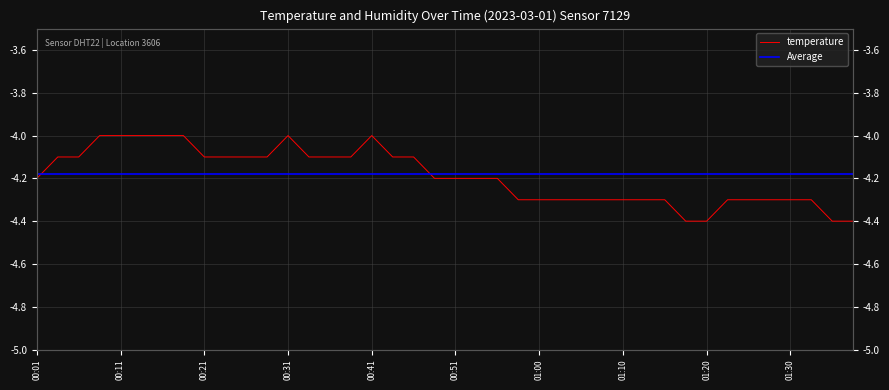

Rank the categories by value from highest to lowest.

00:09, 00:11, 00:14, 00:16, 00:19, 00:31, 00:41, 00:04, 00:06, 00:21, 00:24, 00:26, 00:28, 00:33, 00:36, 00:38, 00:43, 00:46, 00:01, 00:48, 00:51, 00:53, 00:56, 00:58, 01:00, 01:03, 01:05, 01:08, 01:10, 01:13, 01:15, 01:22, 01:25, 01:27, 01:30, 01:32, 01:18, 01:20, 01:35, 01:37